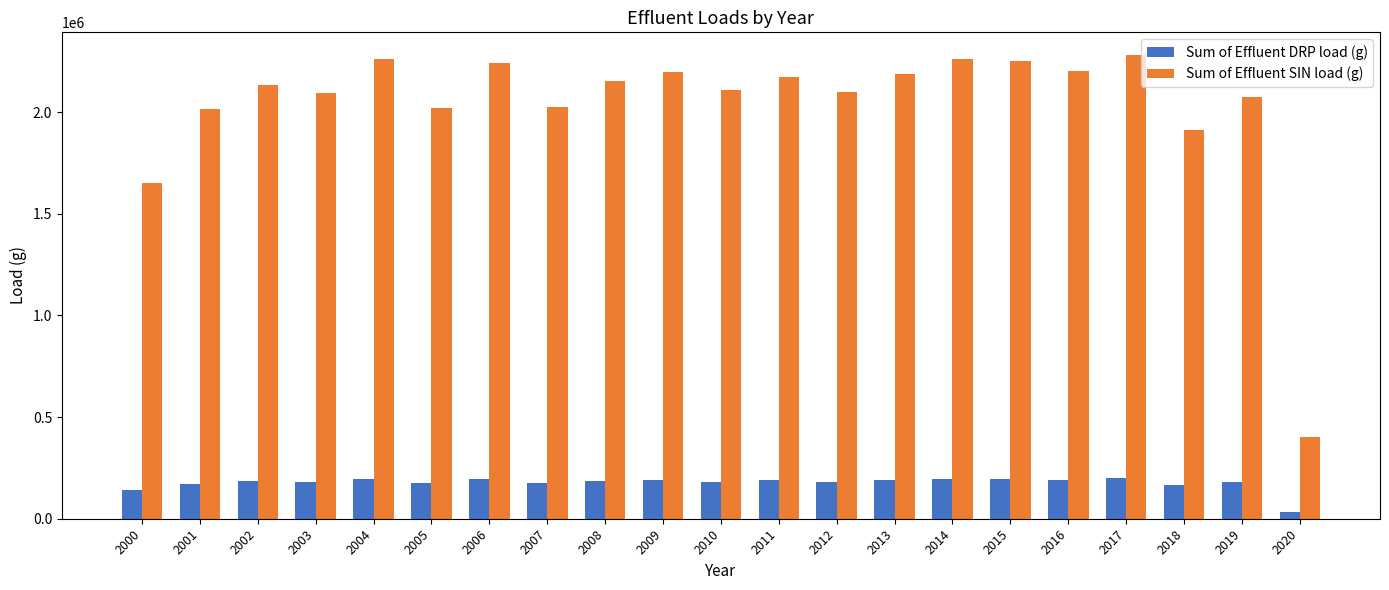

How many bars are there in each group?

2